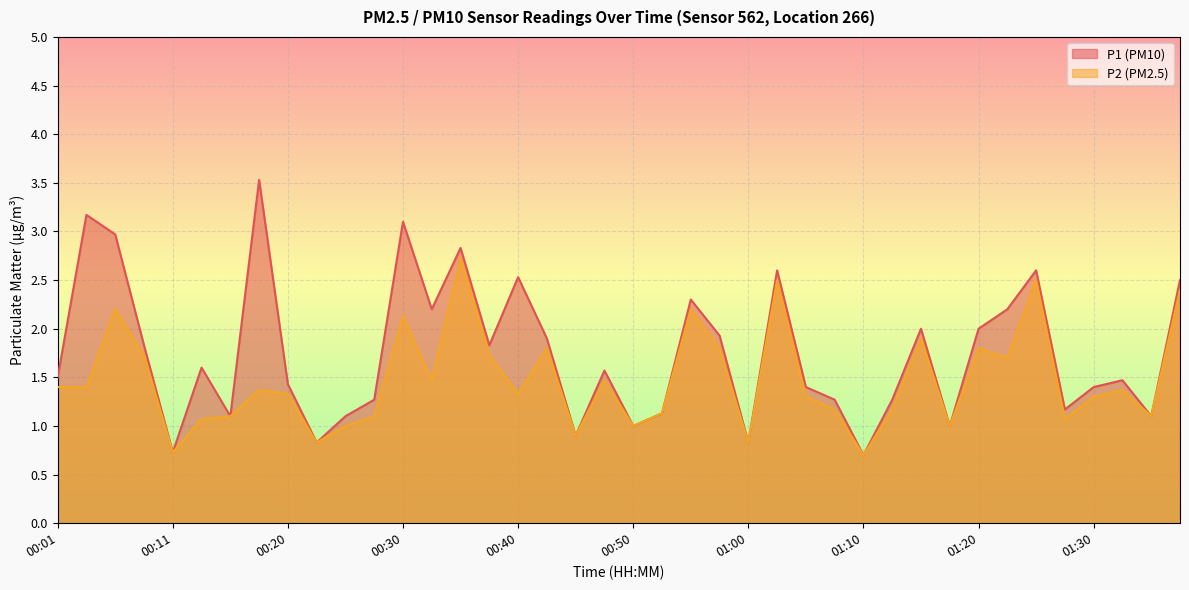

What position from the left is 00:03?

2